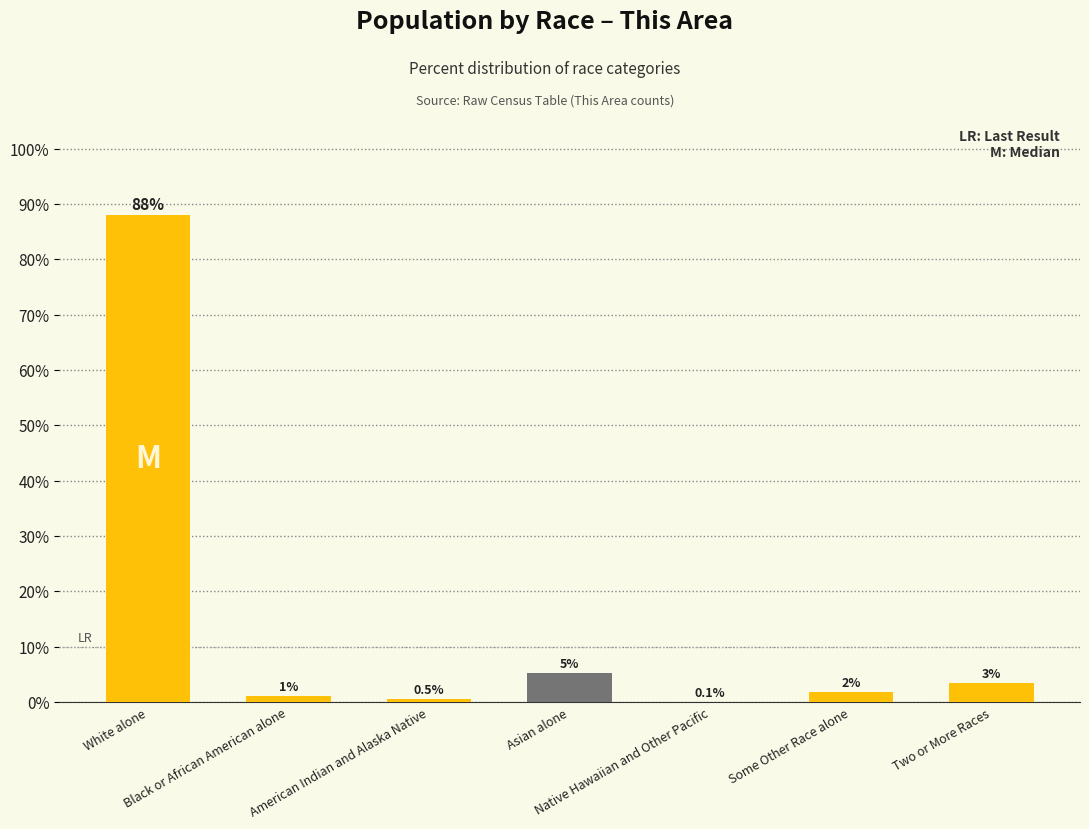

What is the greatest value displayed?

88.0